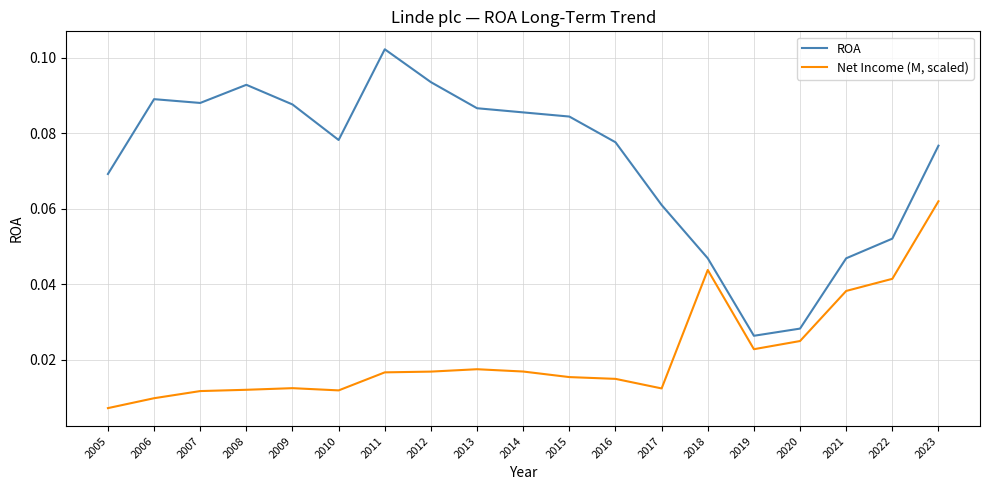

At which category does the chart reach its minimum across all series?

2005